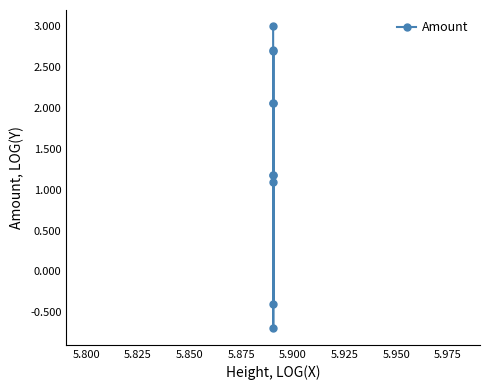

What is the minimum value shown in the chart?

-0.7